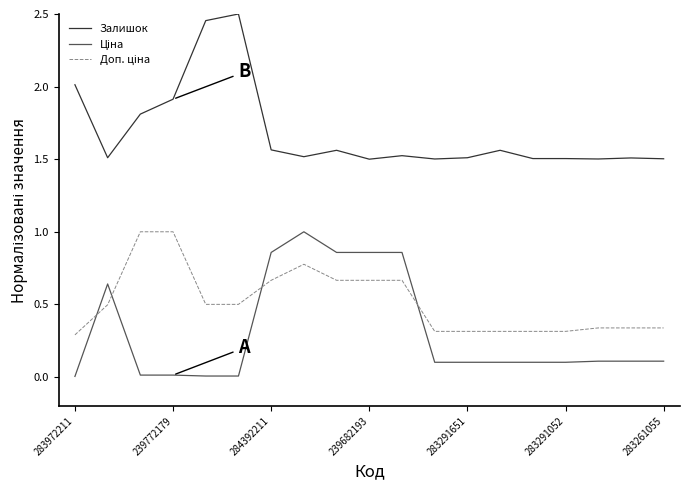

Which series has the largest total across all categories?

Залишок